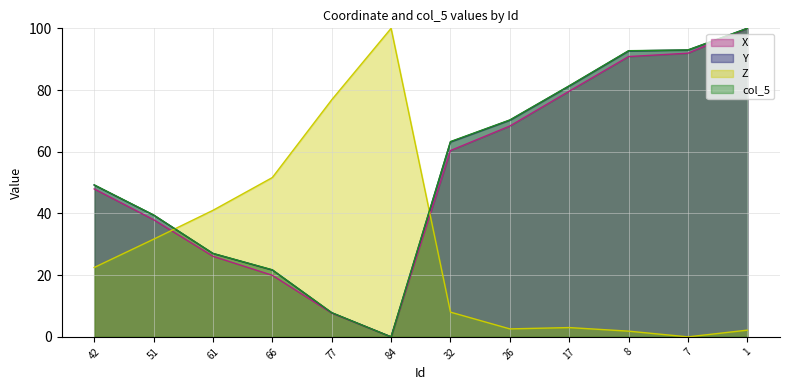

Is the value of Z at 7 greater than the value of X at 66?

No